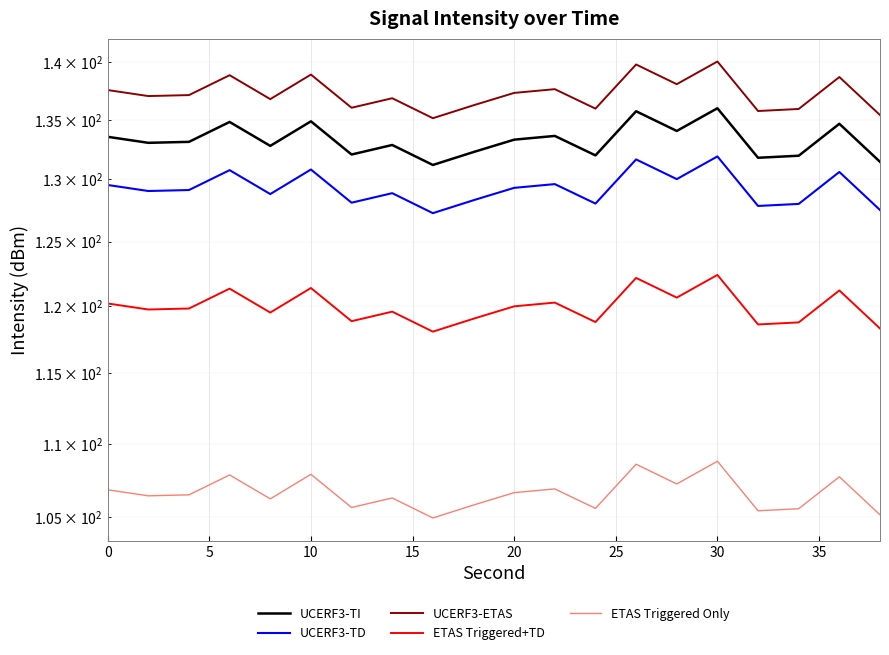

Reading left to right, transcribe all the data shown in this chart.

UCERF3-TI: 133.6	133.0	133.1	134.8	132.8	134.9	132.1	132.9	131.2	132.3	133.3	133.6	132.0	135.7	134.0	136.0	131.8	132.0	134.7	131.5
UCERF3-TD: 129.5	129.1	129.1	130.8	128.8	130.8	128.1	128.9	127.3	128.3	129.3	129.6	128.0	131.7	130.0	131.9	127.8	128.0	130.6	127.5
UCERF3-ETAS: 137.6	137.0	137.1	138.9	136.8	138.9	136.0	136.9	135.1	136.2	137.3	137.6	136.0	139.8	138.1	140.1	135.7	135.9	138.7	135.4
ETAS Triggered+TD: 120.2	119.7	119.8	121.3	119.5	121.4	118.9	119.6	118.1	119.0	120.0	120.3	118.8	122.2	120.6	122.4	118.6	118.8	121.2	118.3
ETAS Triggered Only: 106.8	106.4	106.5	107.8	106.2	107.9	105.7	106.3	105.0	105.8	106.6	106.9	105.6	108.6	107.2	108.8	105.4	105.6	107.7	105.2